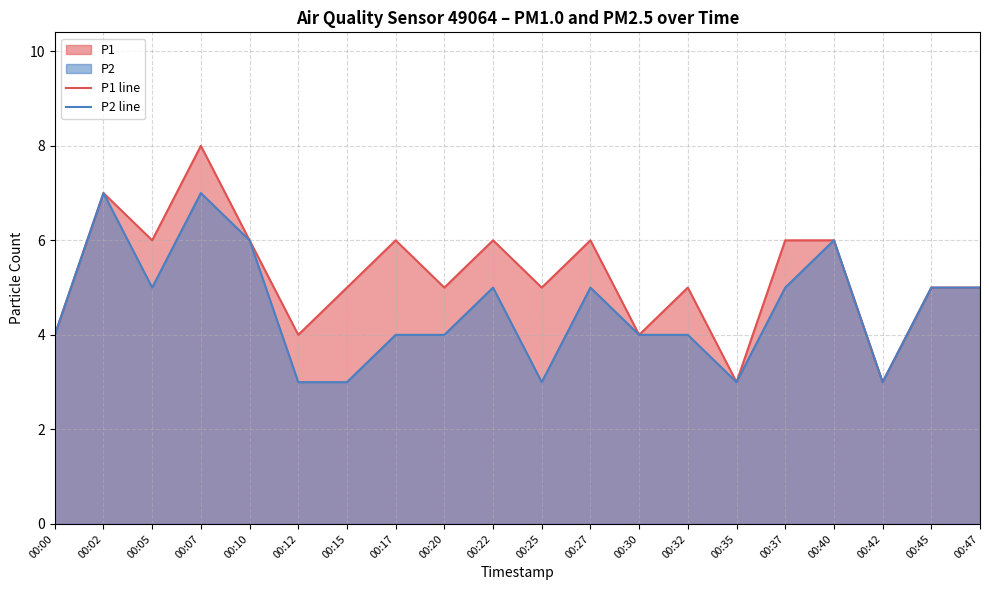

Rank the series by their average value, from lowest to highest.

P2 line, P1 line